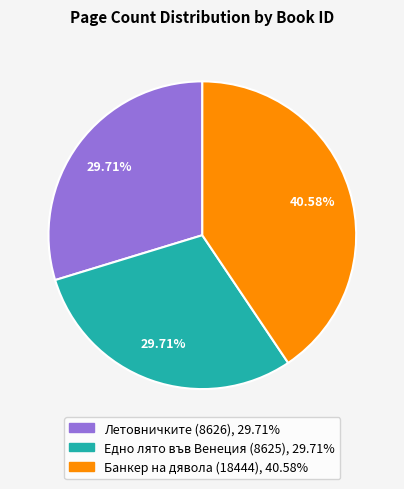

Does any single category account for the majority?

No